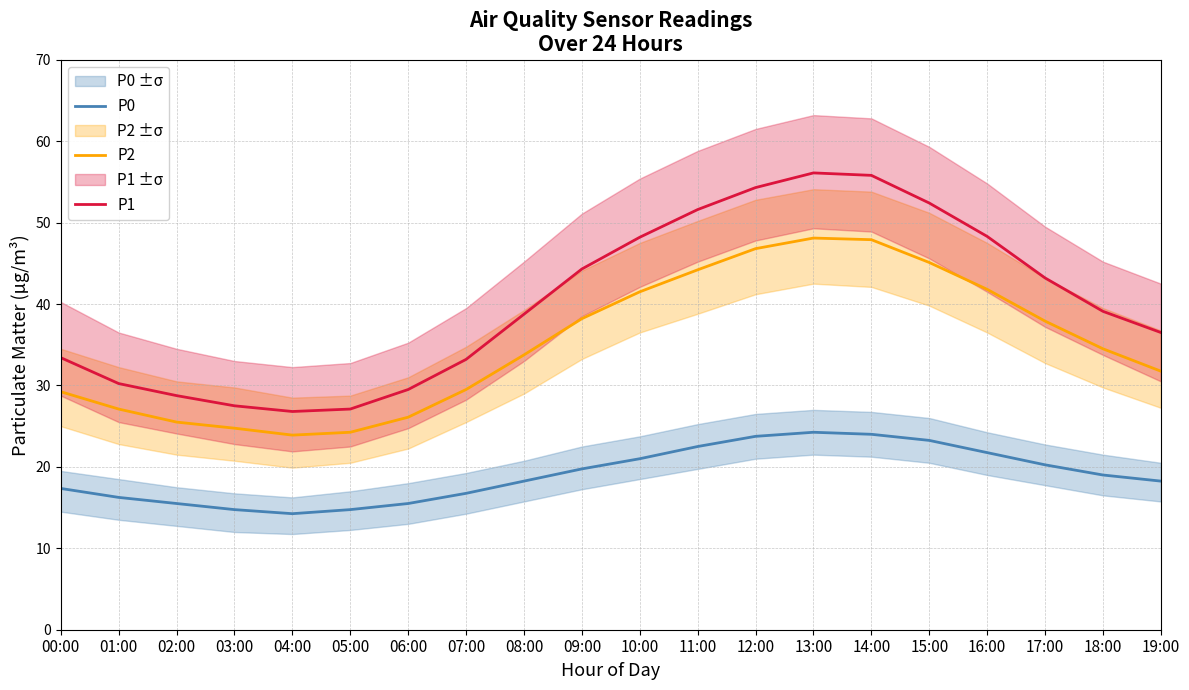

Which has a higher value, 16:00 or 18:00?

16:00